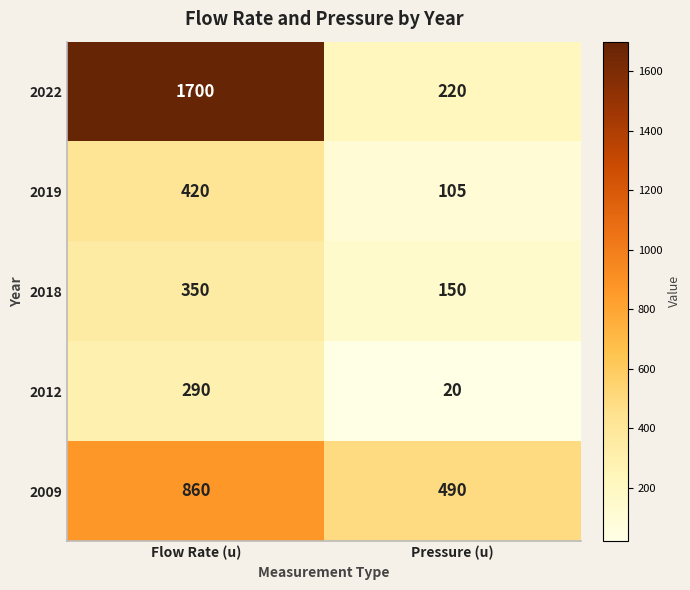

At Pressure (u), list the series in order from smallest to largest.

2012, 2019, 2018, 2022, 2009